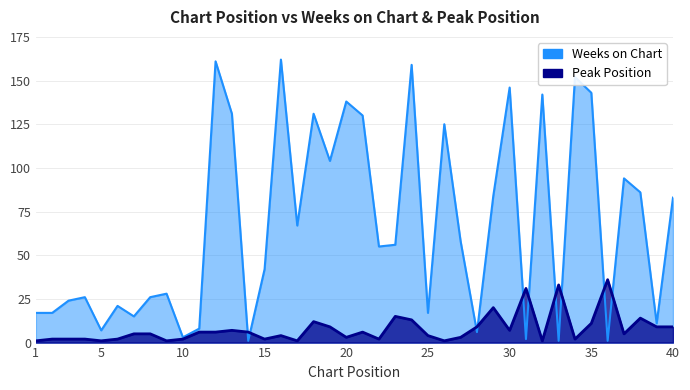

Between 15 and 10, which is larger?

15